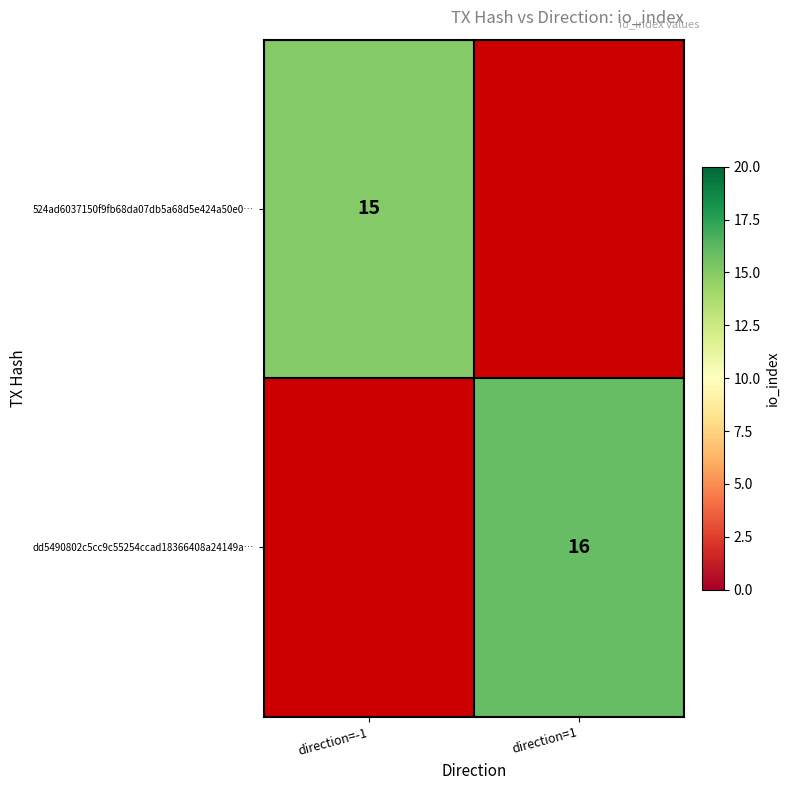

True or false: dd5490802c5cc9c55254ccad18366408a24149a… has a value of 6 at direction=1.

False